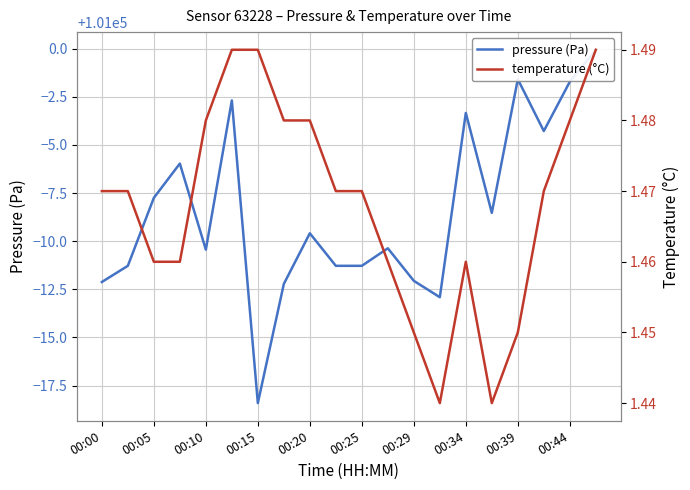

True or false: pressure (Pa) and temperature (°C) intersect in this chart.

False